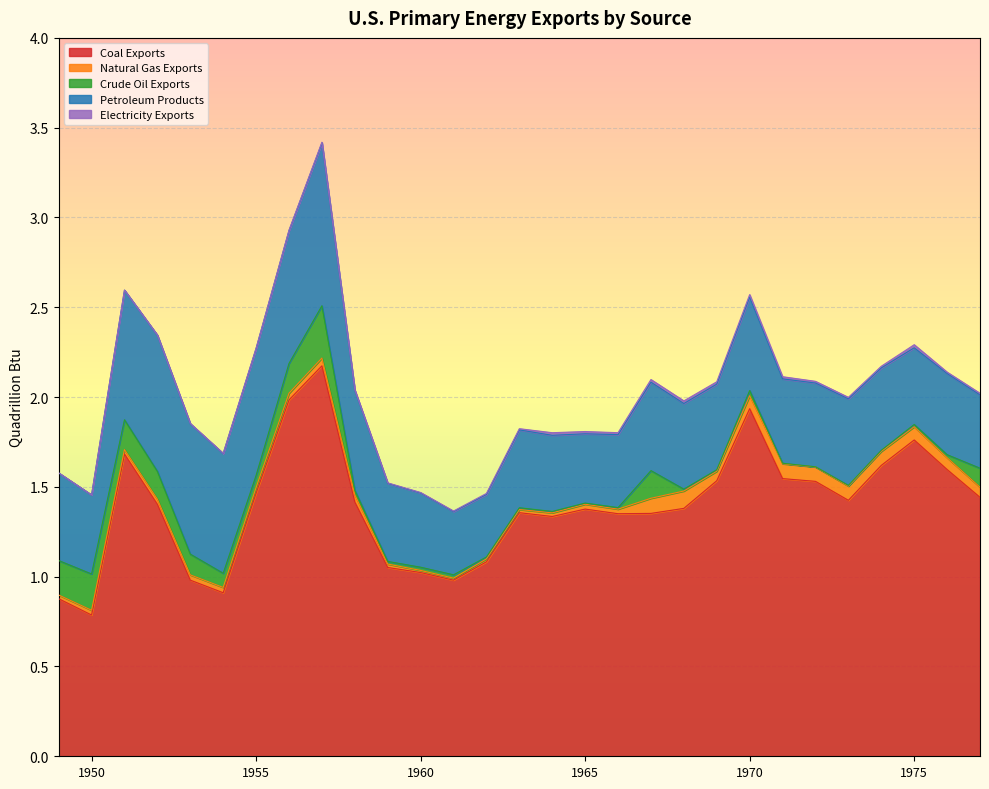

What is the maximum value shown in the chart?

2.2